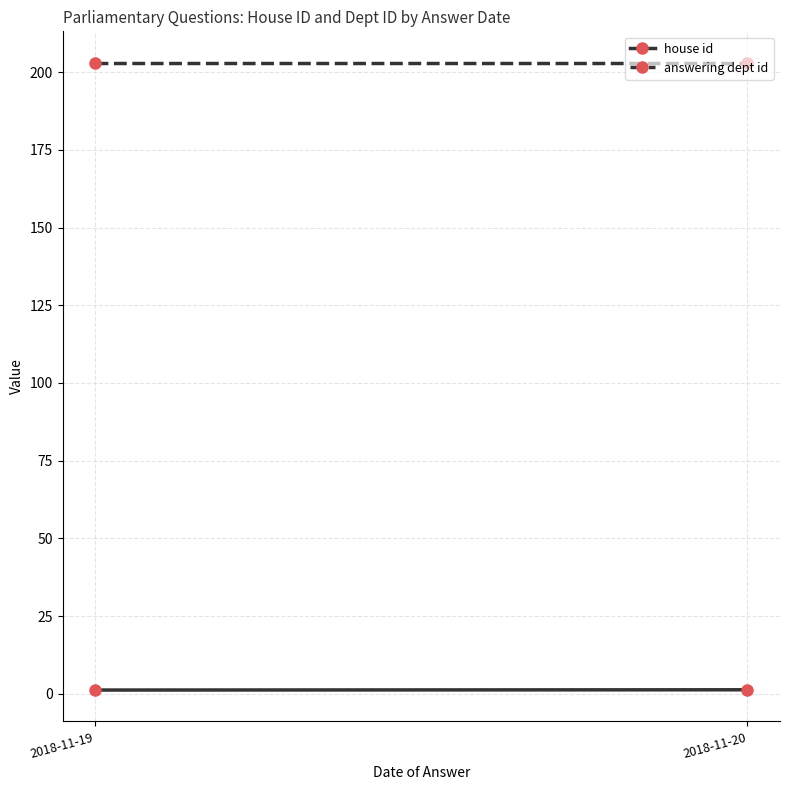

Is the value of answering dept id at 2018-11-19 greater than the value of house id at 2018-11-20?

Yes